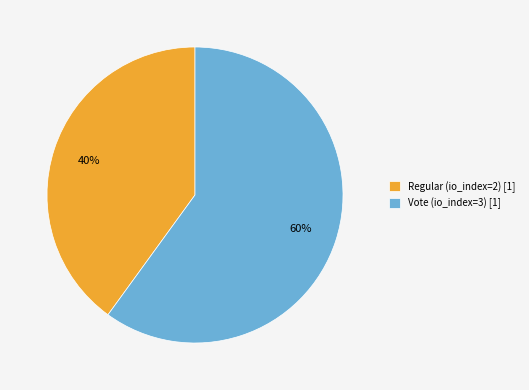

Do Vote (io_index=3) [1] and Regular (io_index=2) [1] together represent more than half of the pie?

Yes